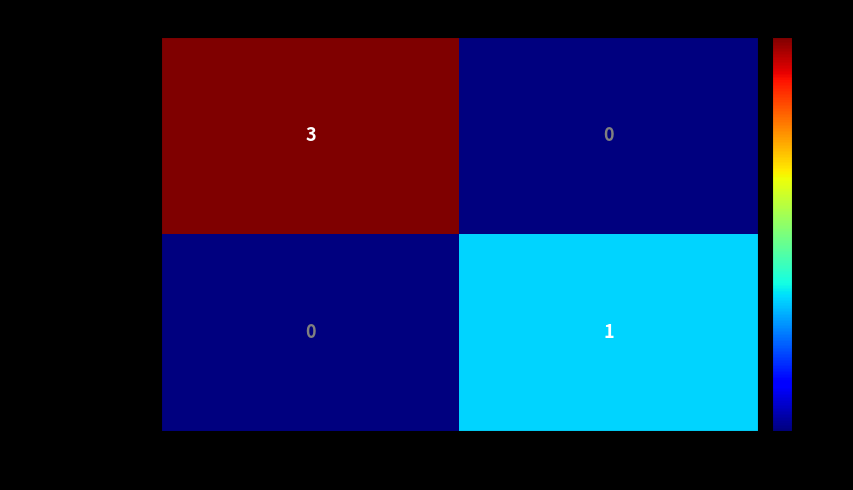

The value of 1f4523d9d7afc975… at -1 is 3. True or false?

True